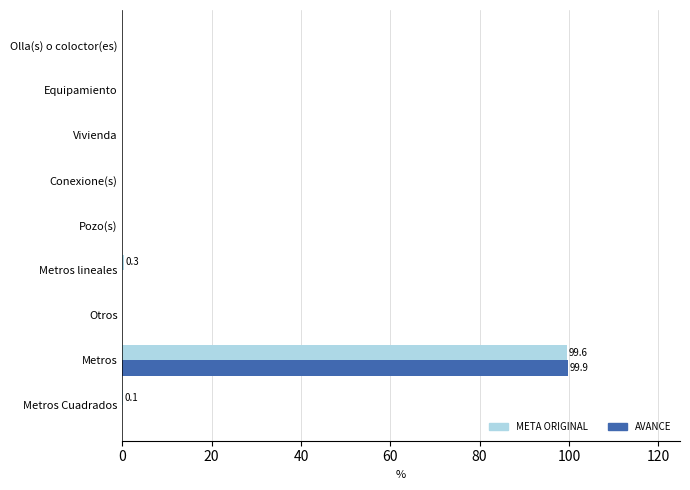

Is it true that AVANCE equals -37.7 at Olla(s) o coloctor(es)?

False